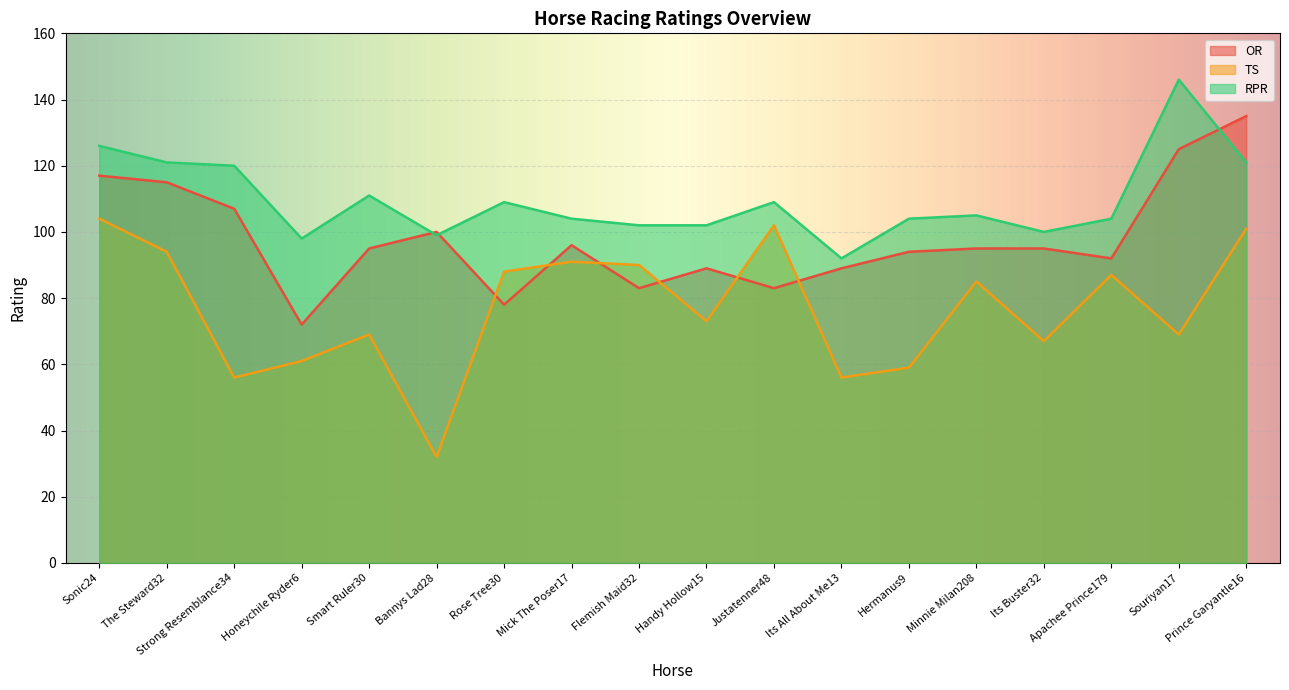

How many values in the OR series exceed 95?

7